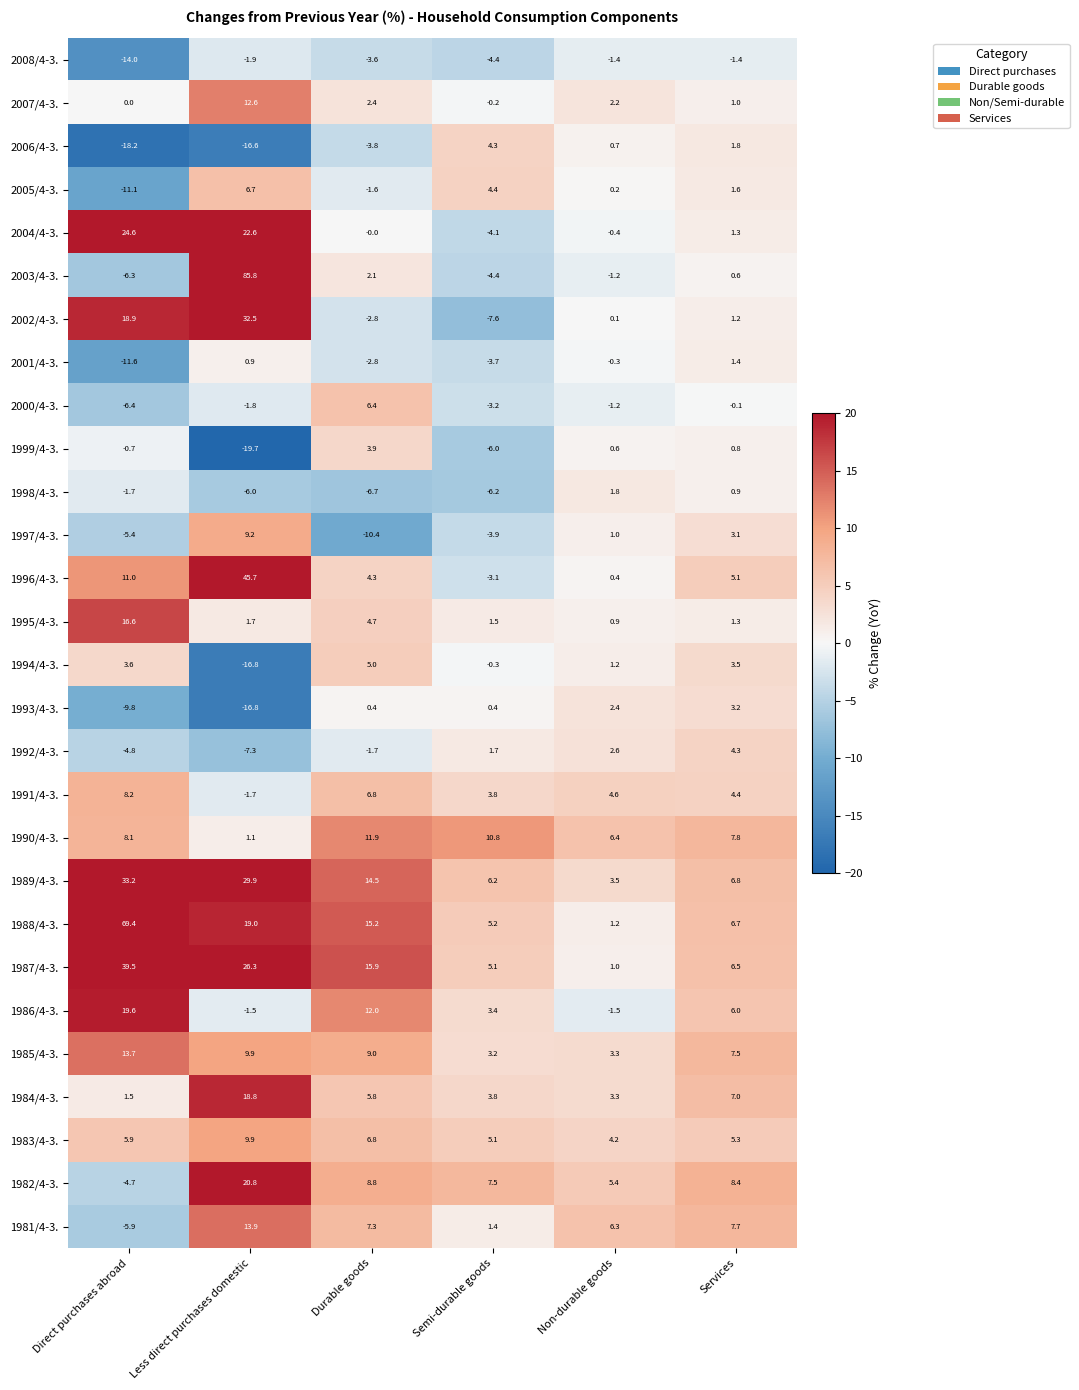

What is the smallest value displayed?

-19.7